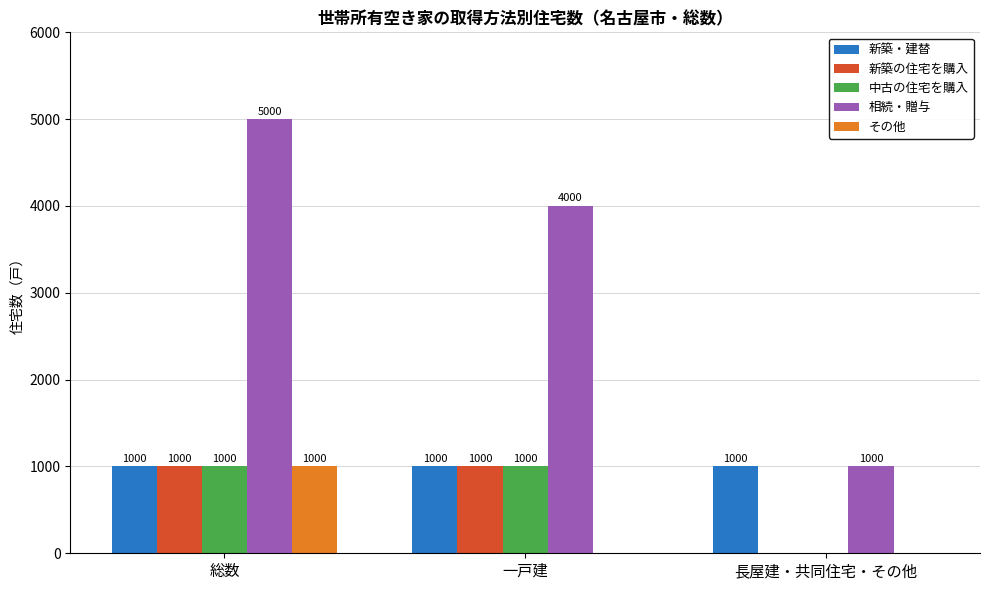

Which series changed the most between 総数 and 長屋建・共同住宅・その他?

相続・贈与